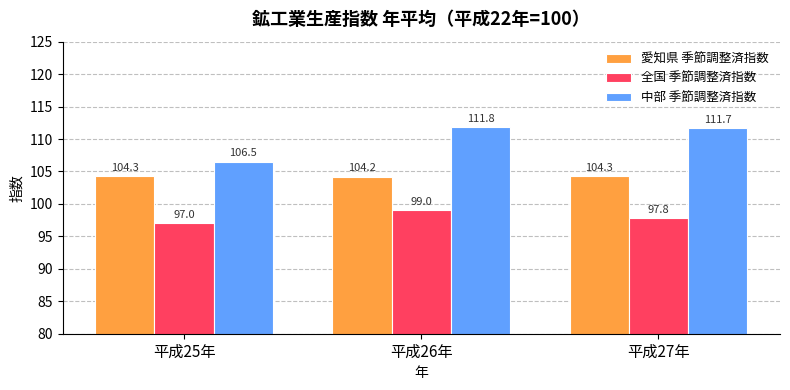

At which label is 全国 季節調整済指数 closest to 98?

平成27年